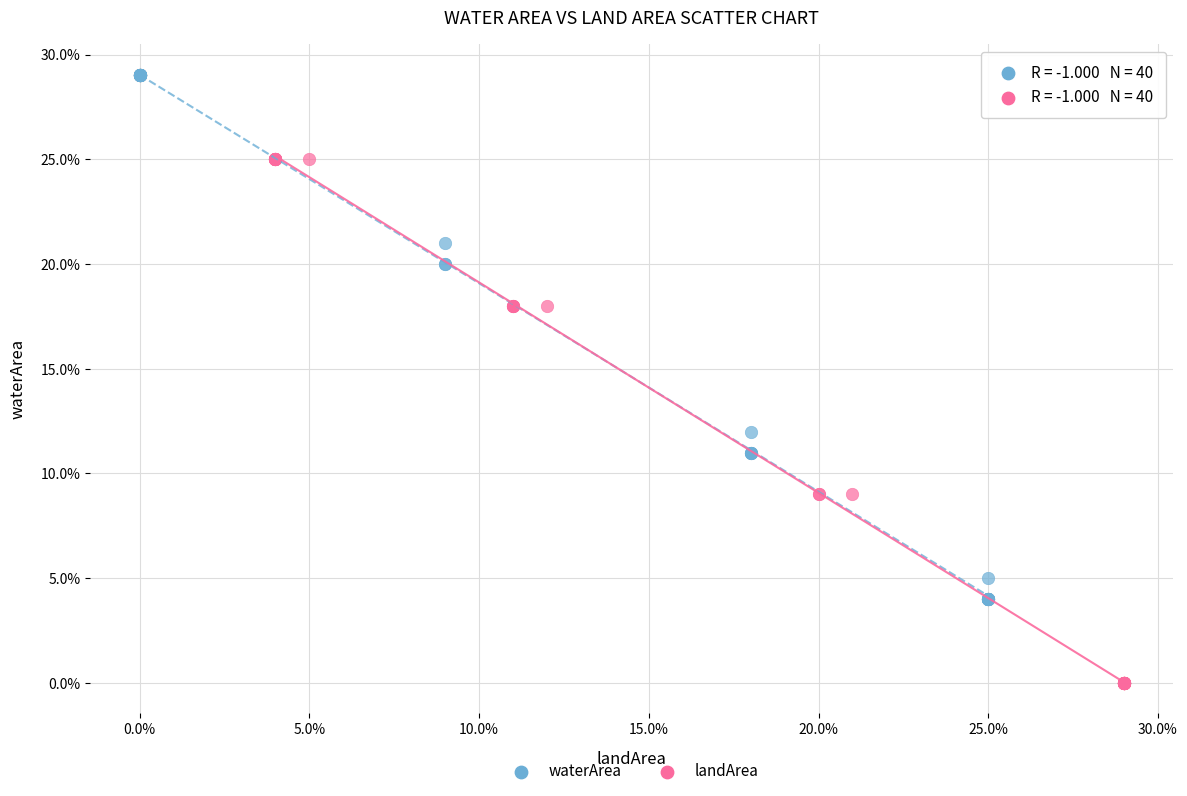

What are all the series names shown in the legend?

waterArea, landArea